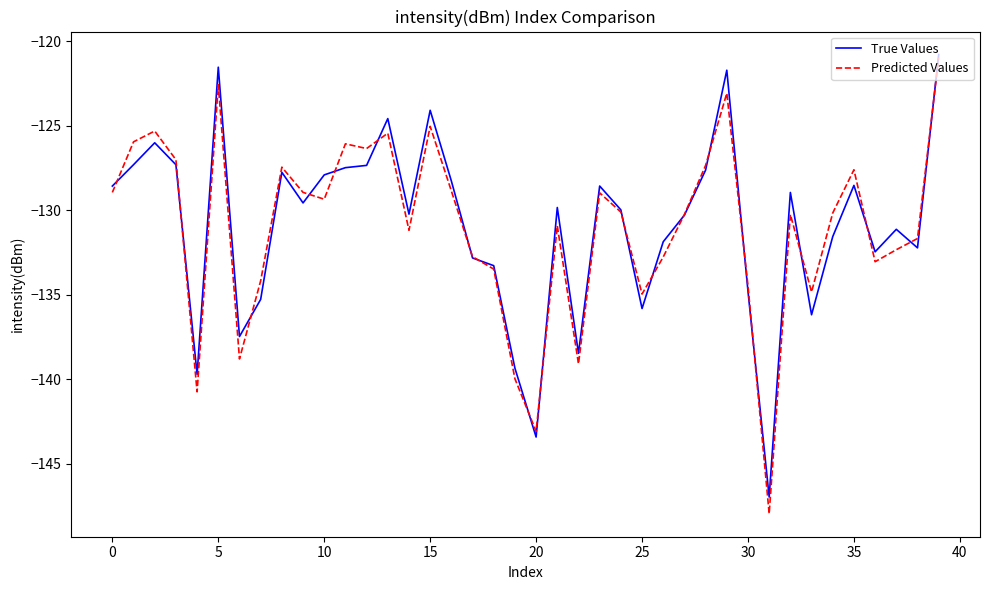

What is the maximum value for Predicted Values?

-121.0